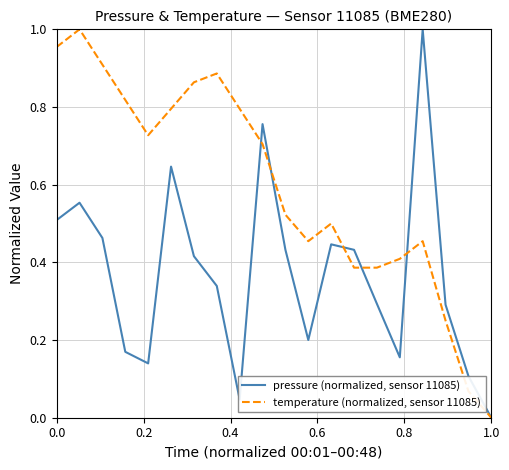

Which series has the largest total across all categories?

temperature (normalized, sensor 11085)